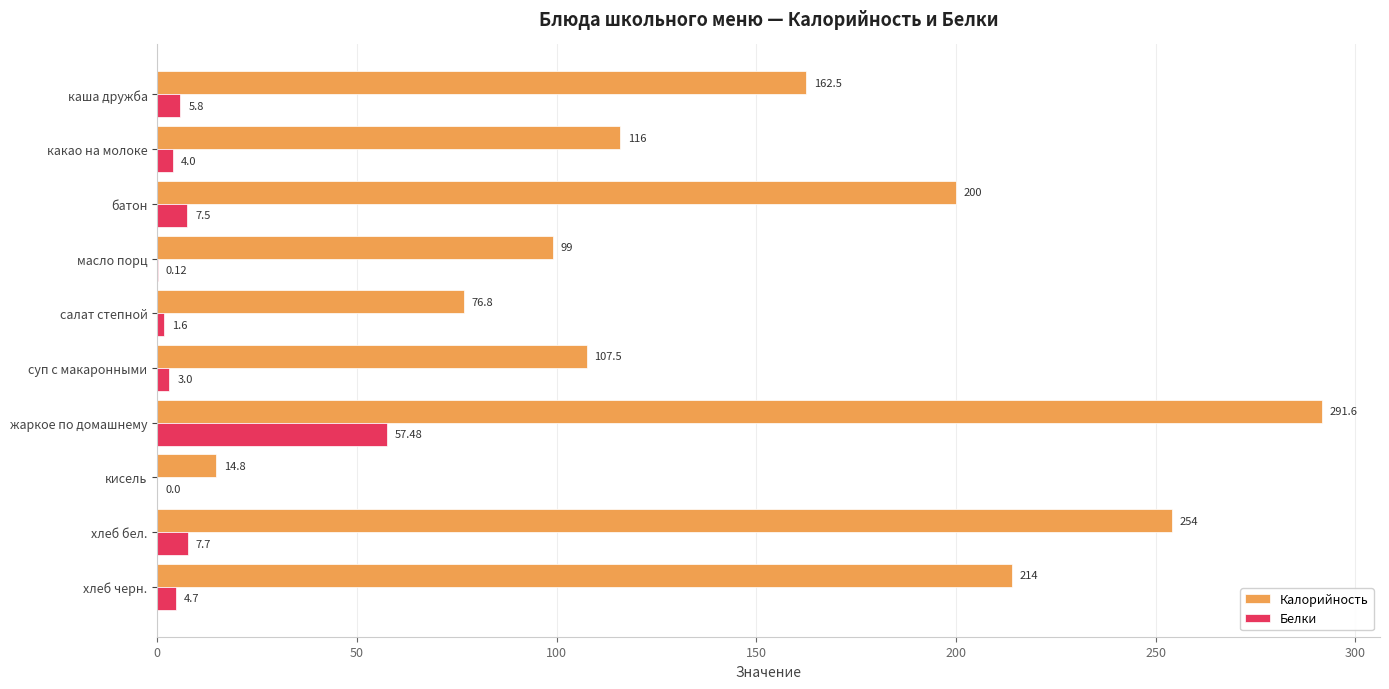

Which series has the largest total across all categories?

Калорийность